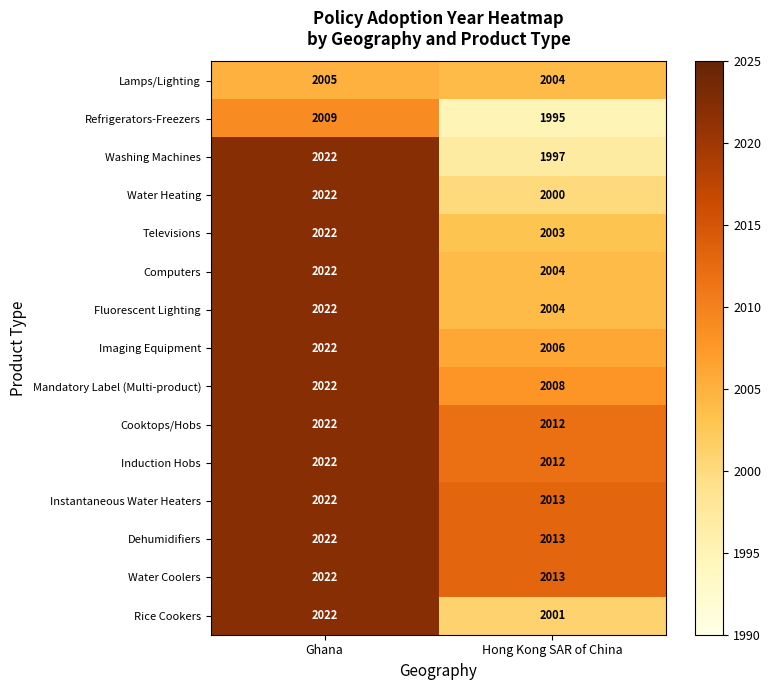

How many series are shown in this chart?

15